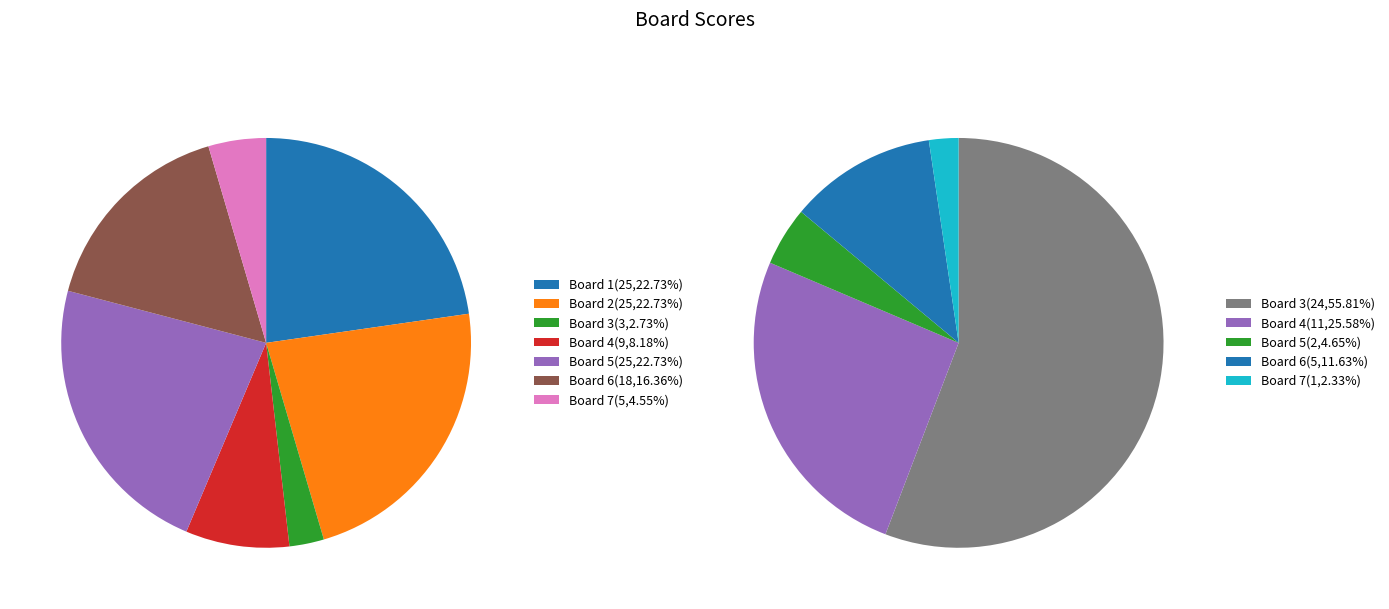

How many segments does this pie chart have?

7